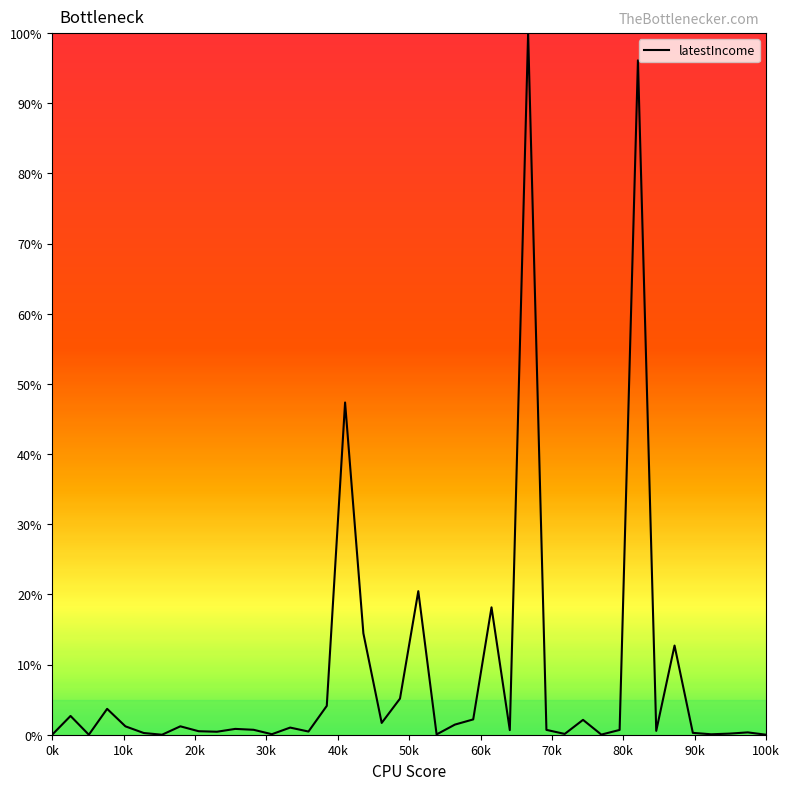

What is the difference between the maximum and minimum values?

100.0